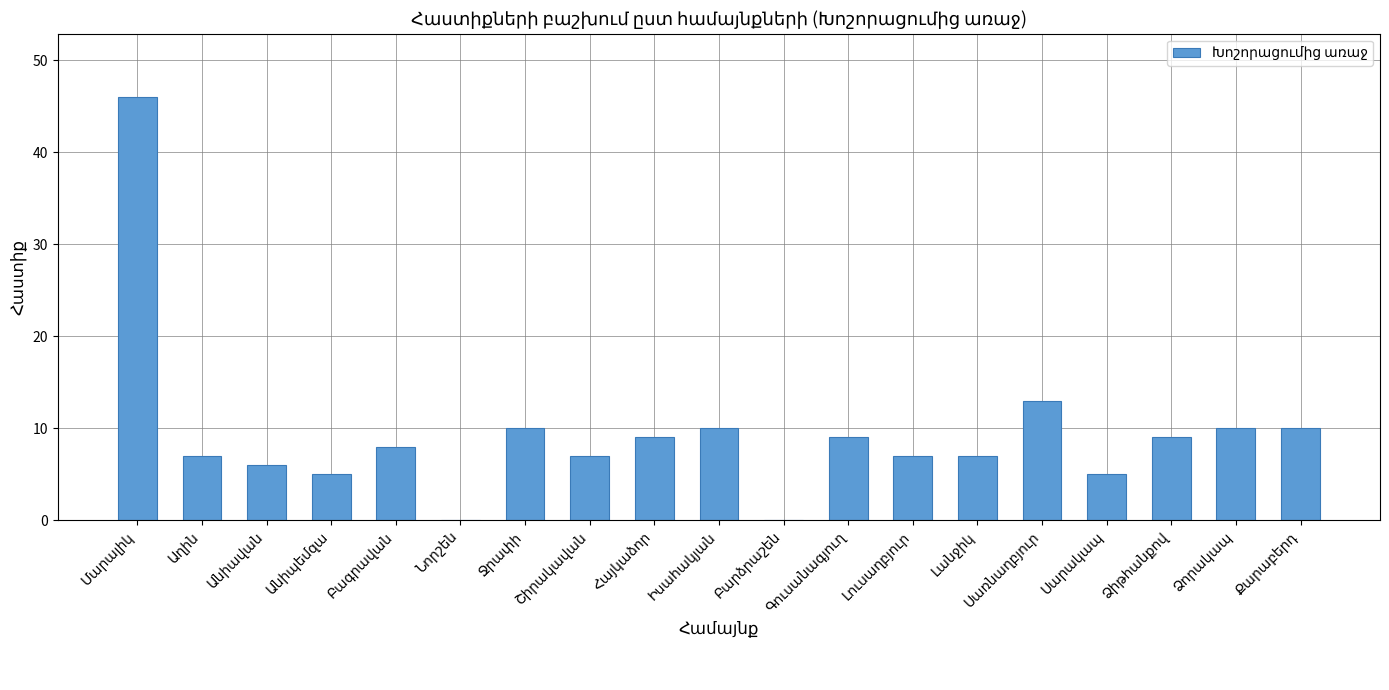

What is the sum of all values?

178